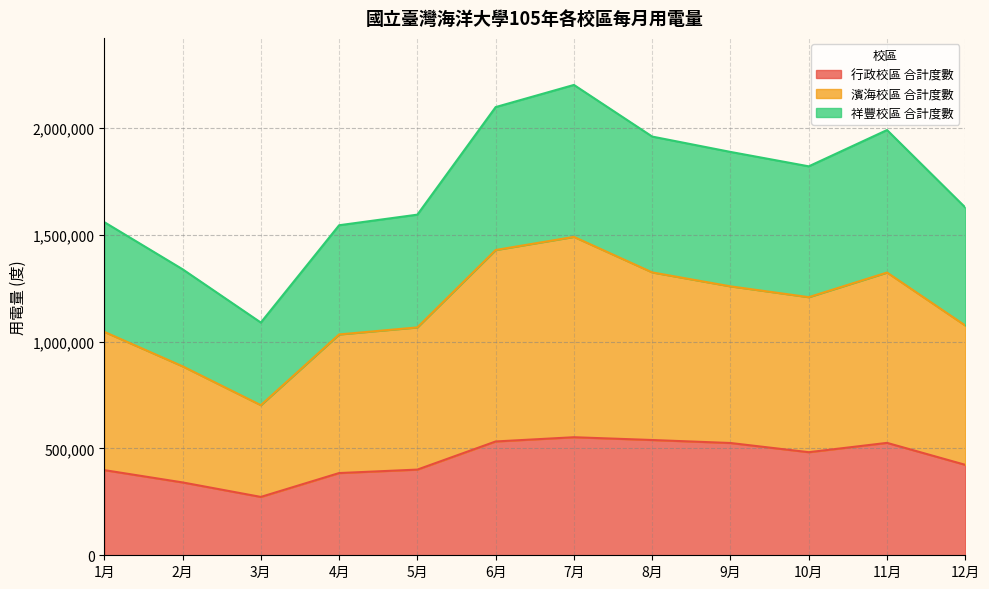

The value of 祥豐校區 合計度數 at 2月 is 280514. True or false?

False